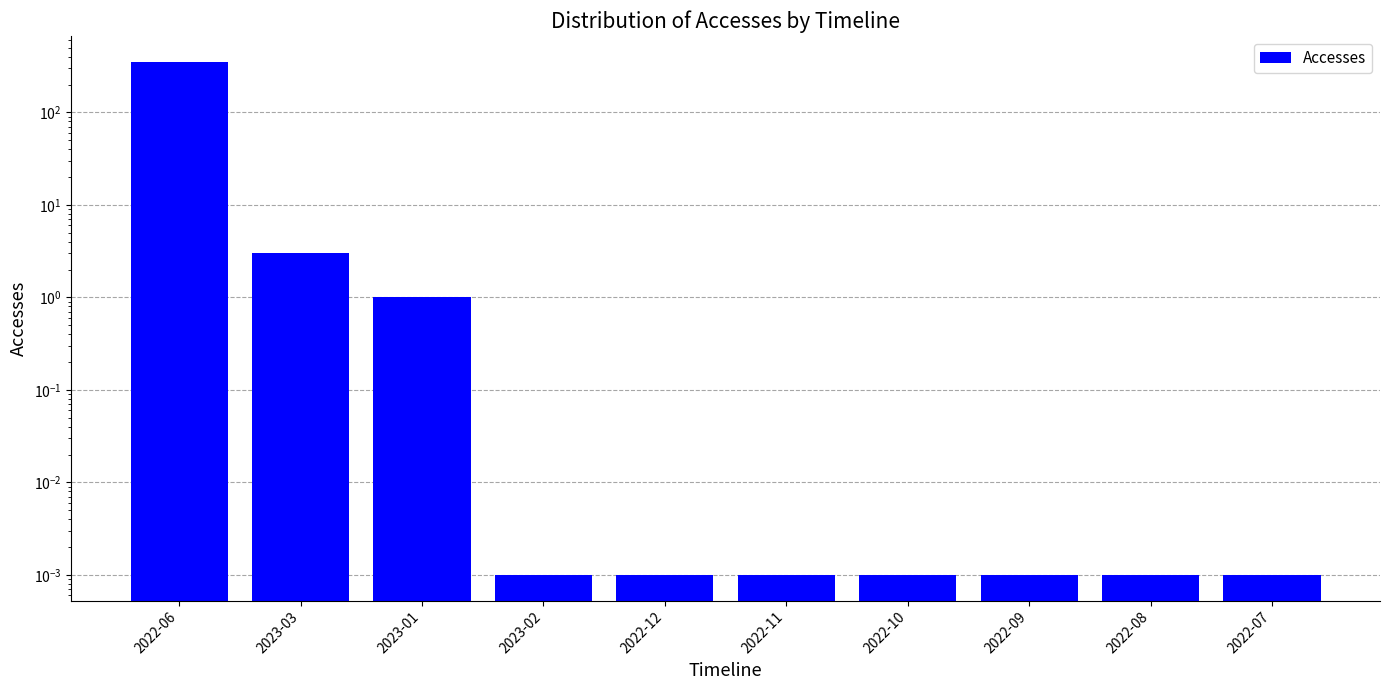

Where is the data nearest to the value 177?

2023-03